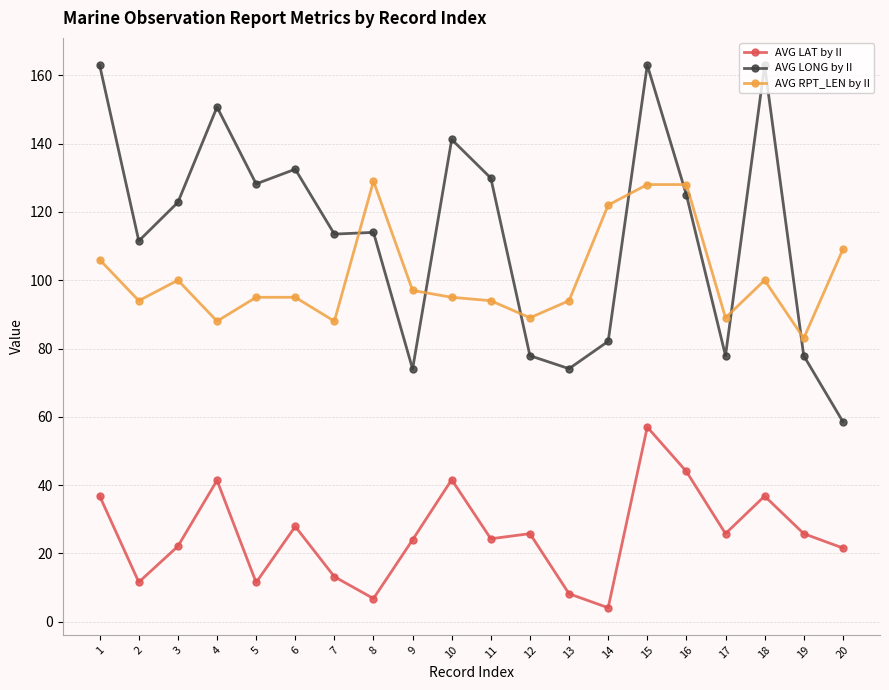

How many lines are shown in the chart?

3